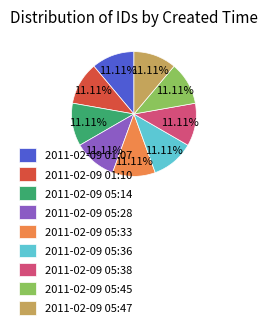

How many slices are in this pie chart?

9